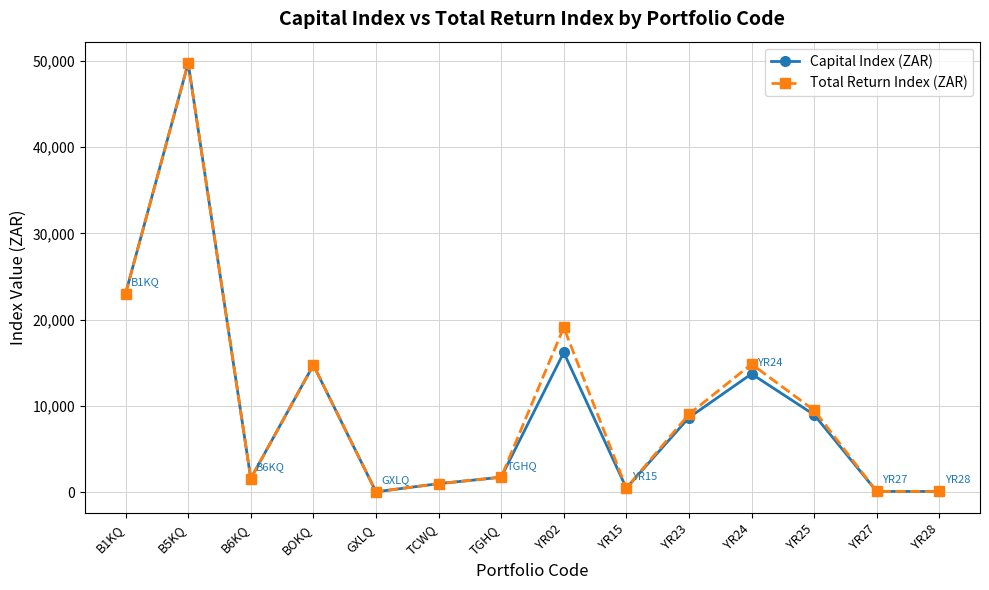

Which series changed the most between TGHQ and YR25?

Total Return Index (ZAR)